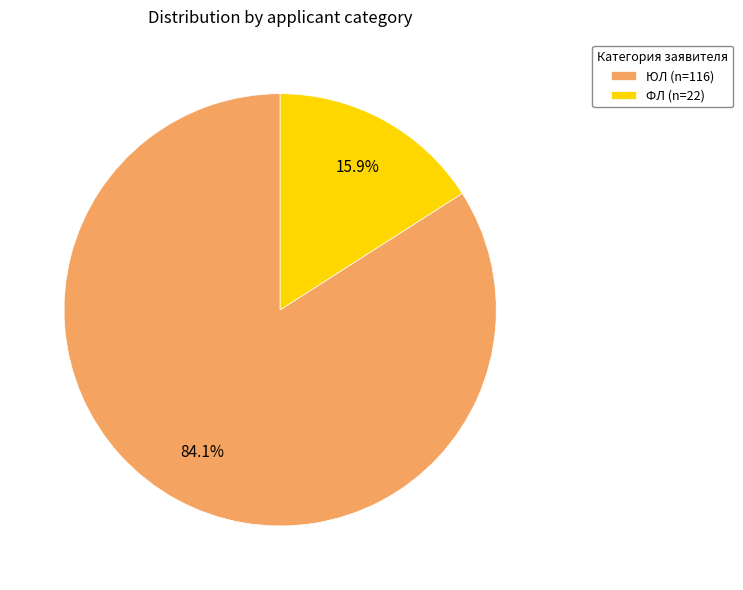

Which category has the biggest portion of the pie?

ЮЛ